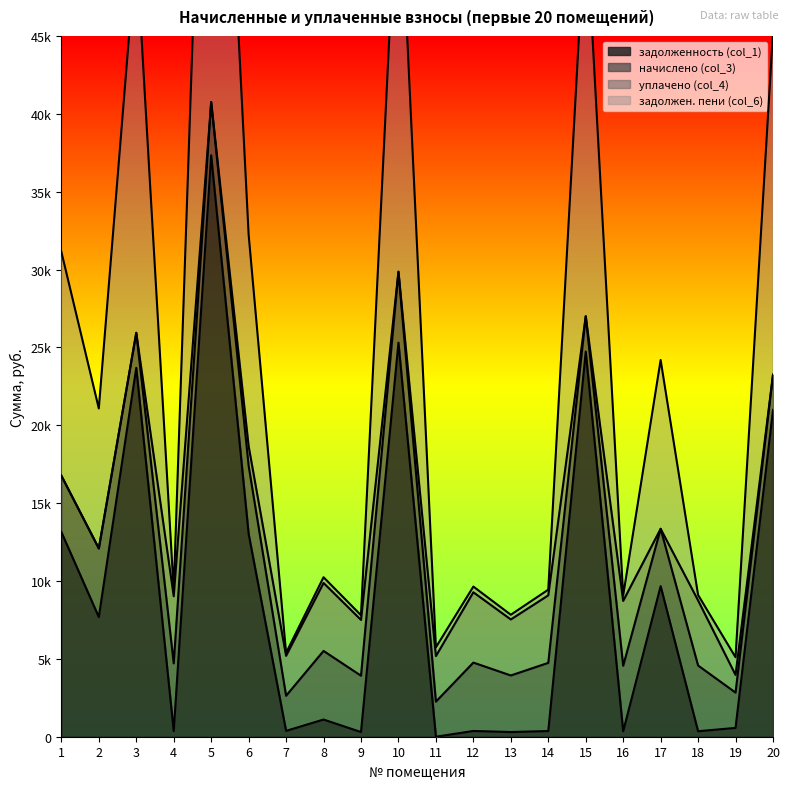

True or false: задолженность (col_1) and задолжен. пени (col_6) cross at least once.

False